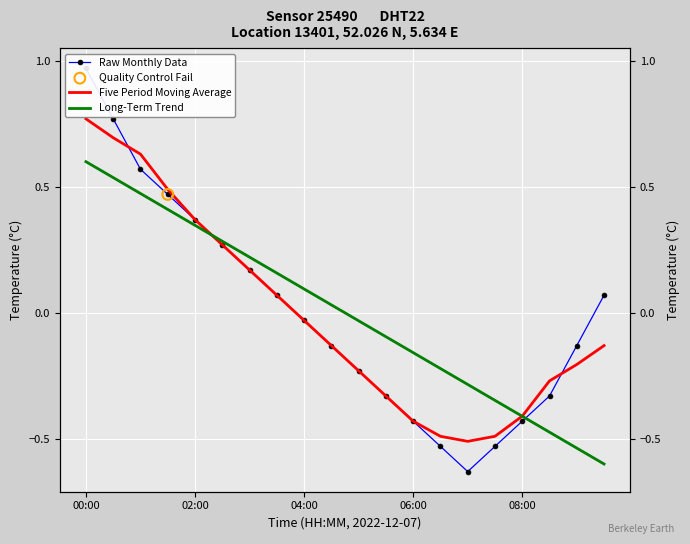

At which category is the sum across all series the highest?

00:00